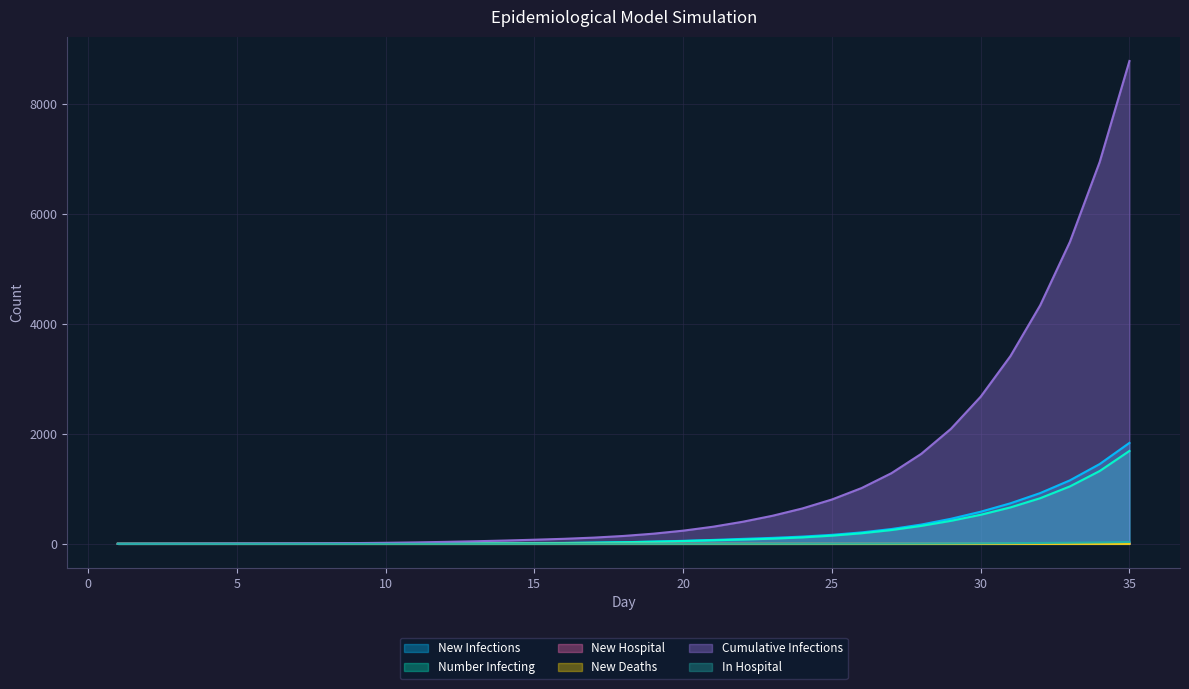

What is the spread (max minus min) of values at 28?

1635.8